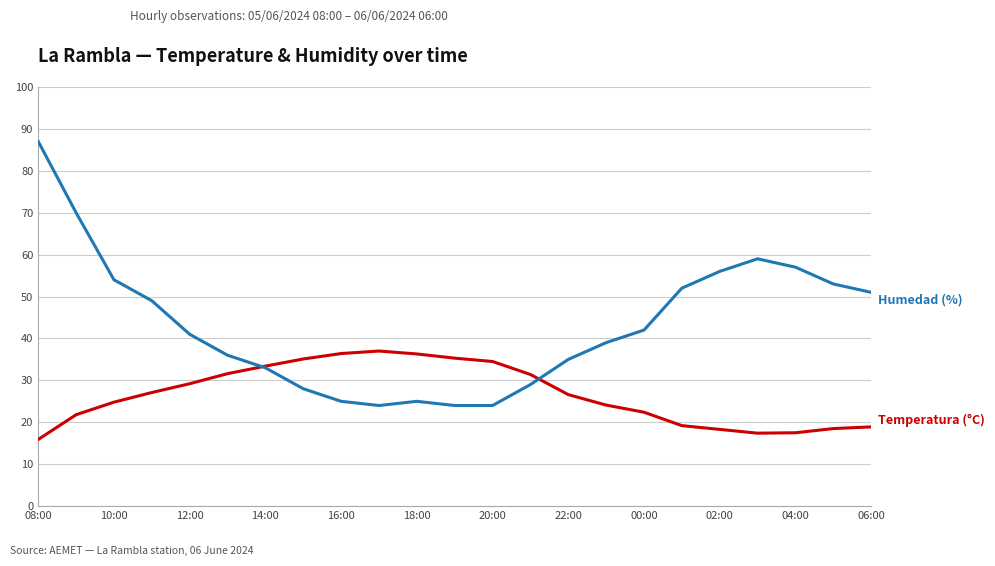

What is the greatest value displayed?

87.0